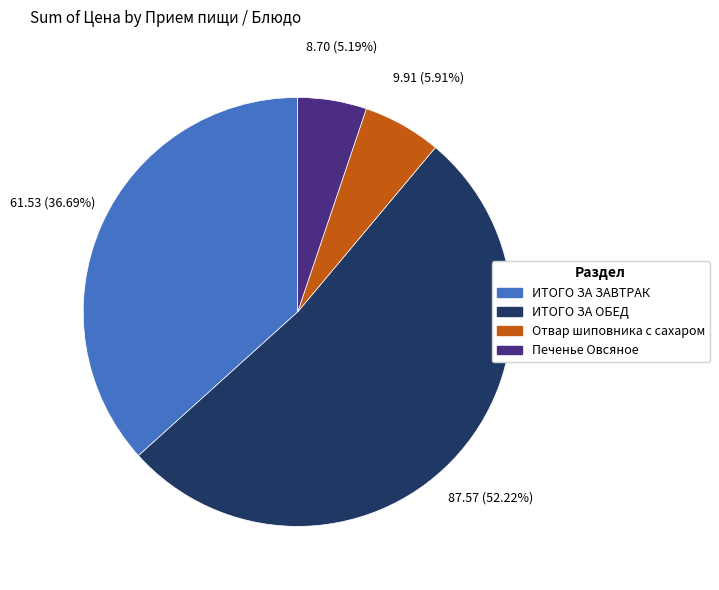

Between ИТОГО ЗА ЗАВТРАК and Отвар шиповника с сахаром, which is larger?

ИТОГО ЗА ЗАВТРАК